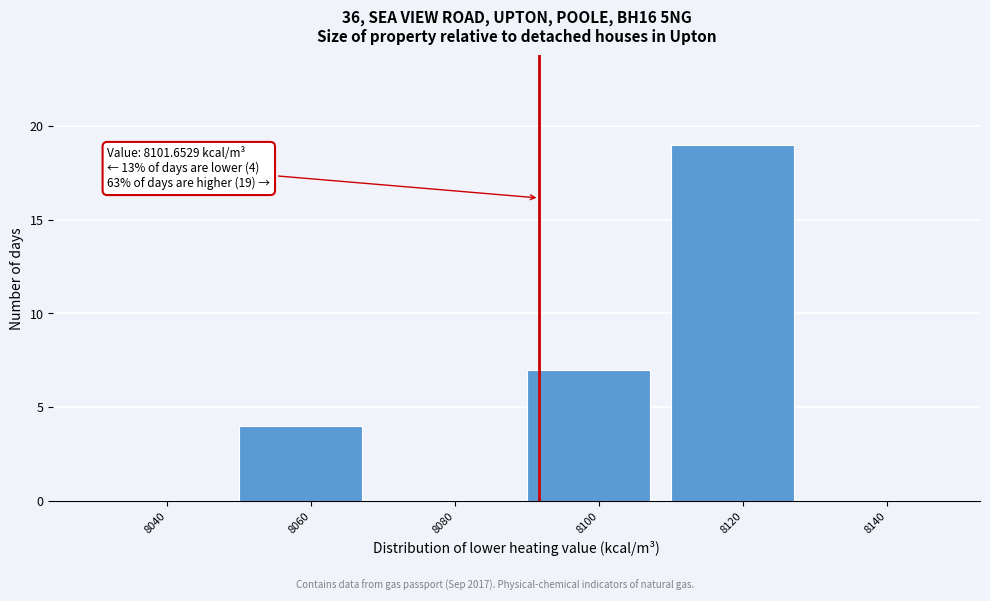

Reading left to right, what are all the values shown in this chart?

8040=0	8060=4	8080=0	8100=7	8120=19	8140=0